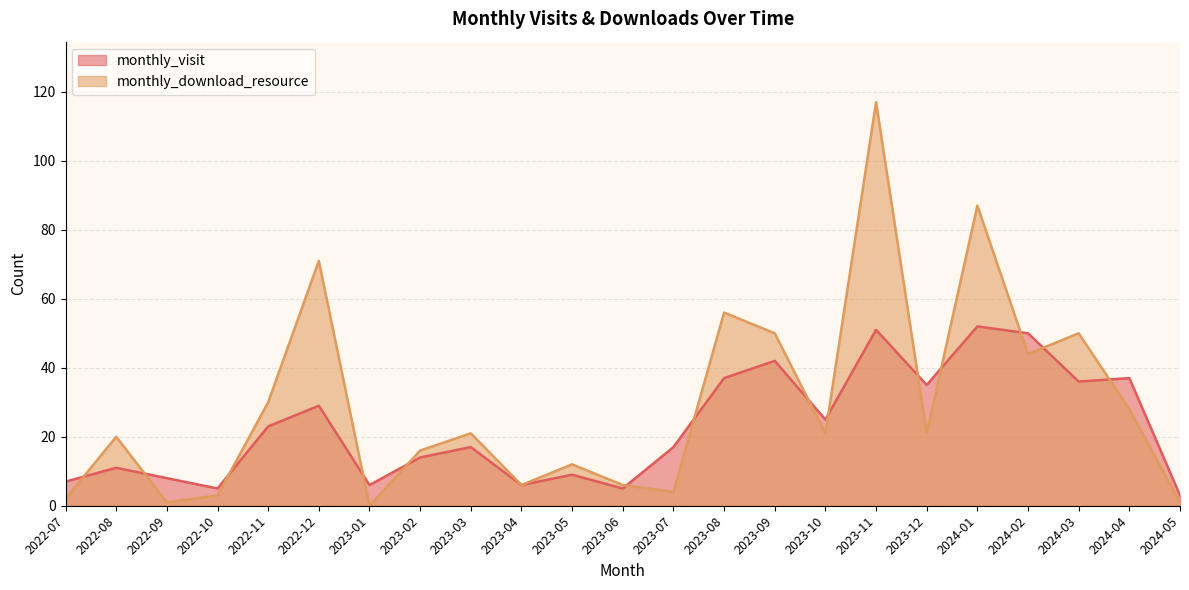

What is the difference between the maximum and second lowest values in the monthly_visit series?

47